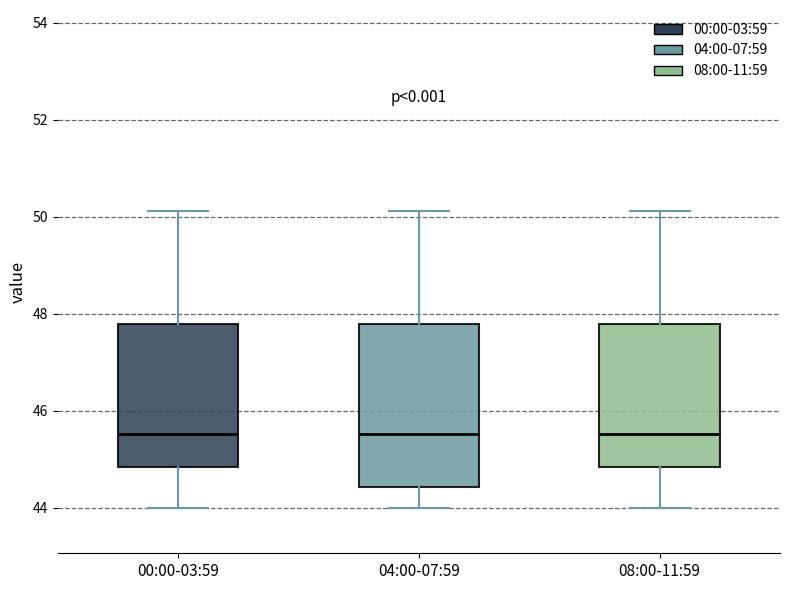

Where does the median line of the box for 00:00-03:59 sit on the y-axis? The values are not printed on the chart, so give them approximately, as read against the axis.

45.6